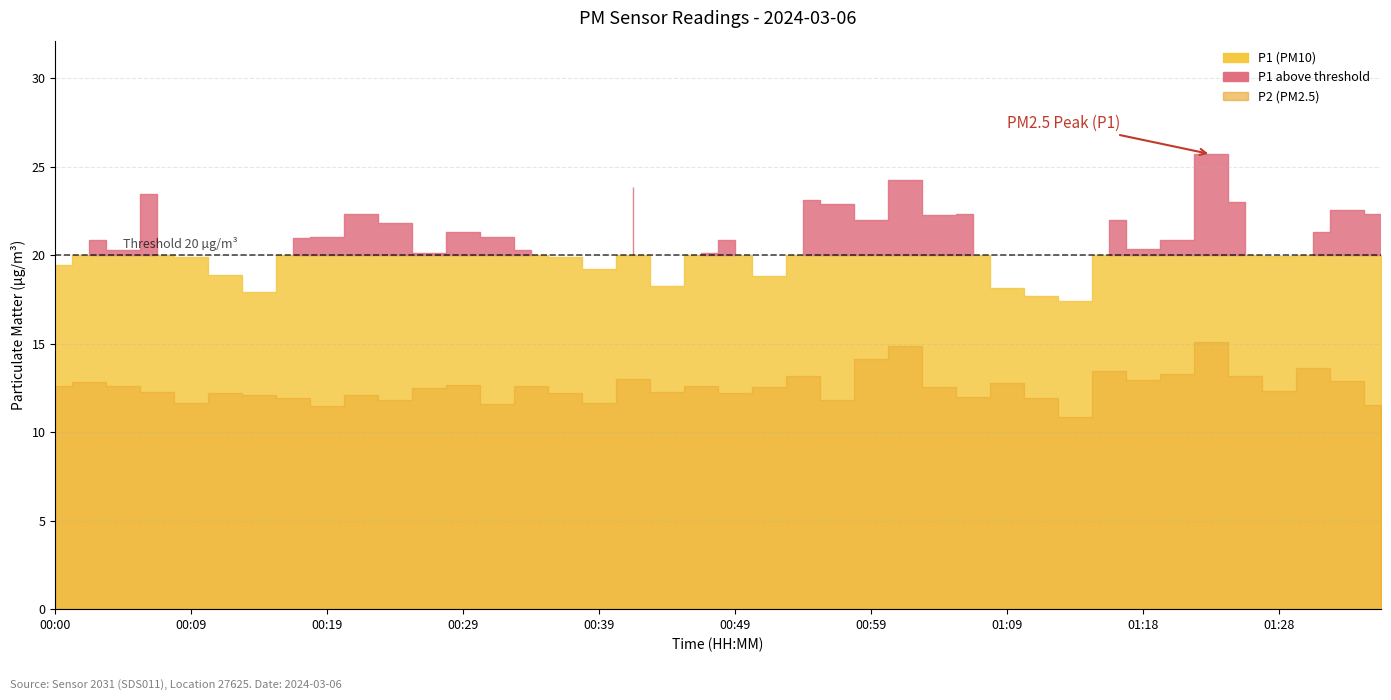

In P1, how many points are higher than both neighbors (excluding endpoints)?

12